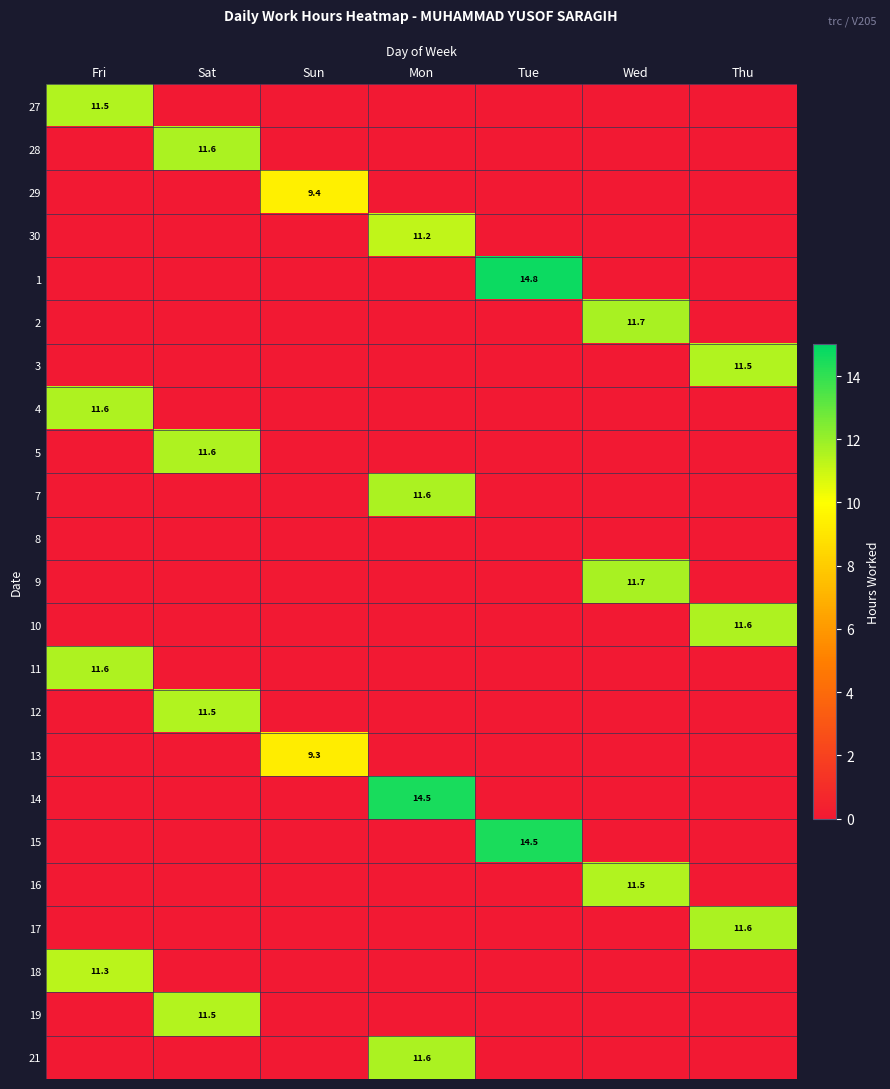

Which series has the largest total across all categories?

1